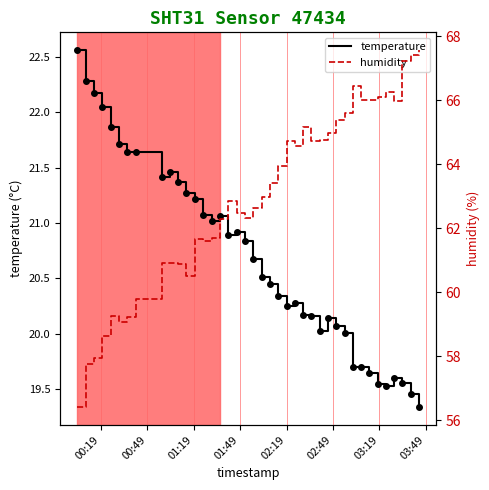

At how many categories does at least one series exceed 22?

40